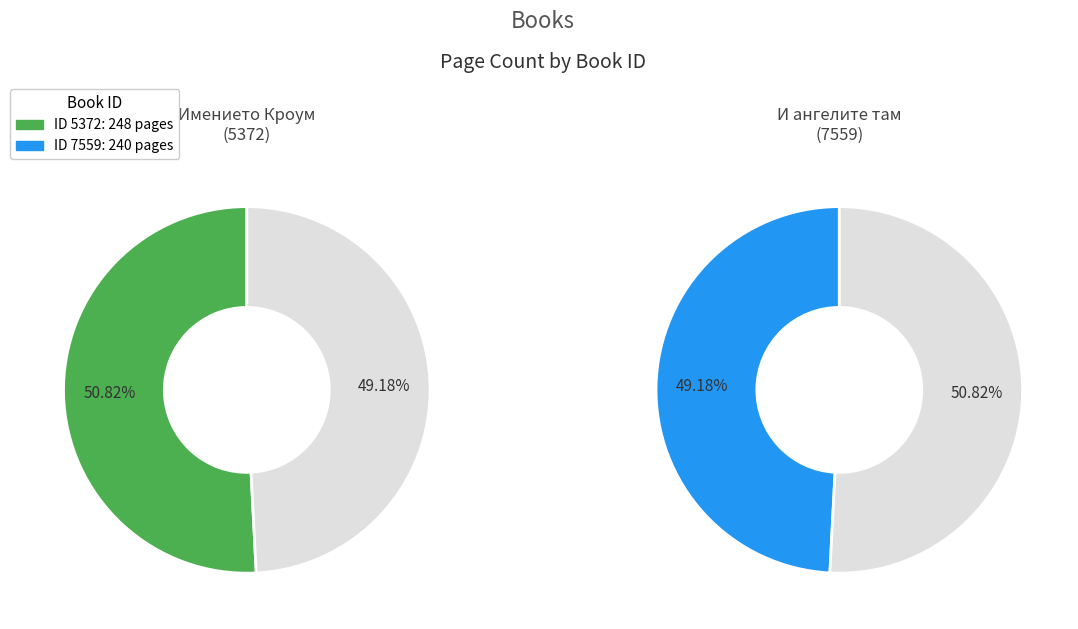

What is the total percentage of 5372 and 7559?

100.0%